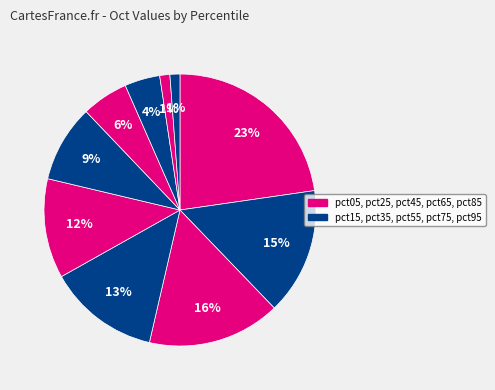

What is the smallest slice in the pie chart?

pct95